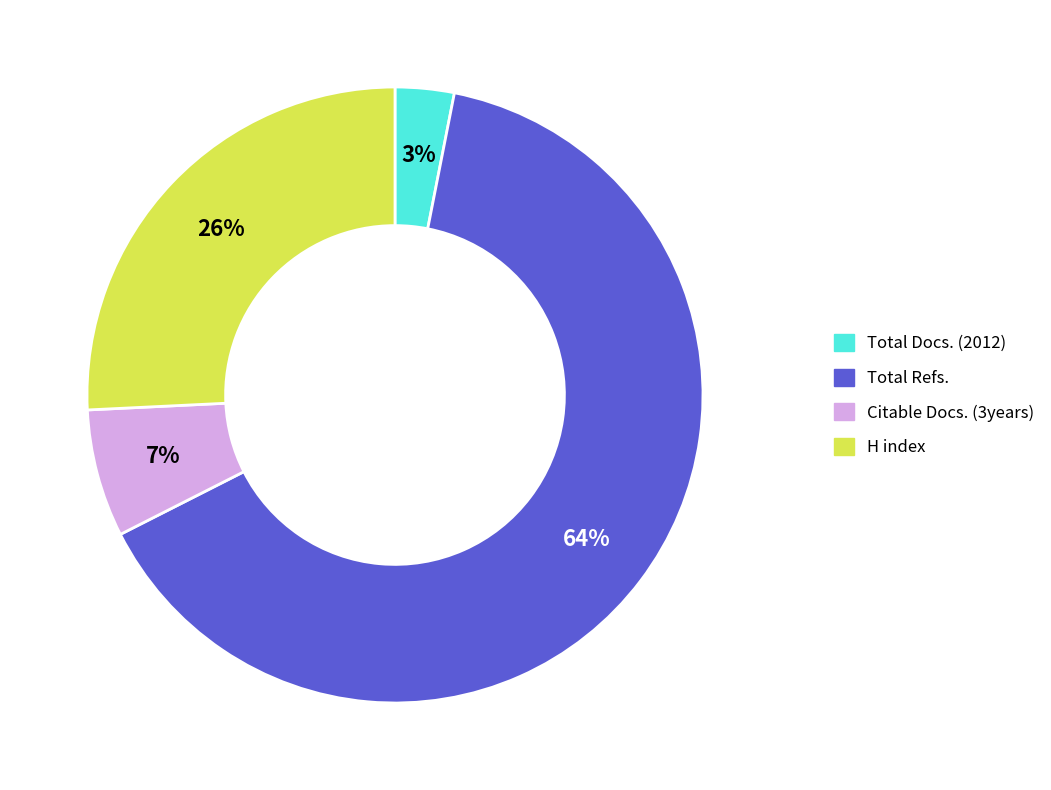

Is there a majority slice in this chart?

Yes